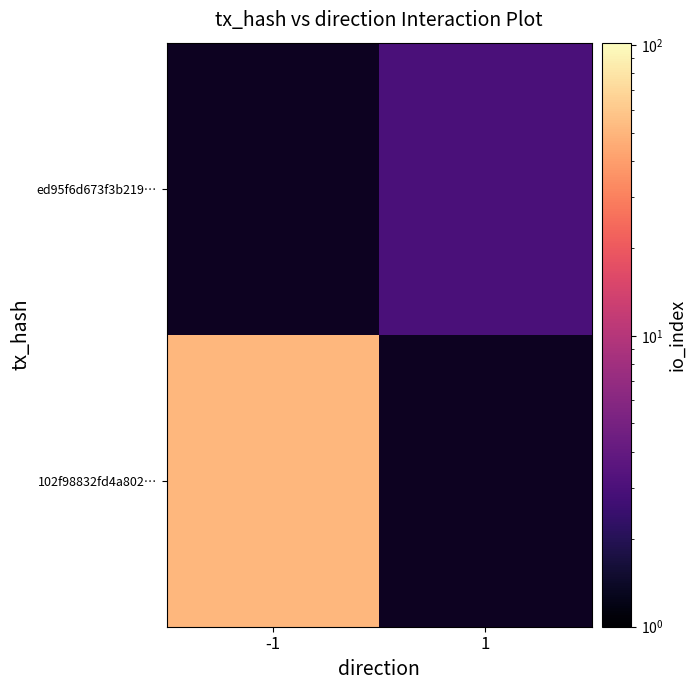

List the labels in order of ed95f6d673f3b219… value, smallest first.

-1, 1